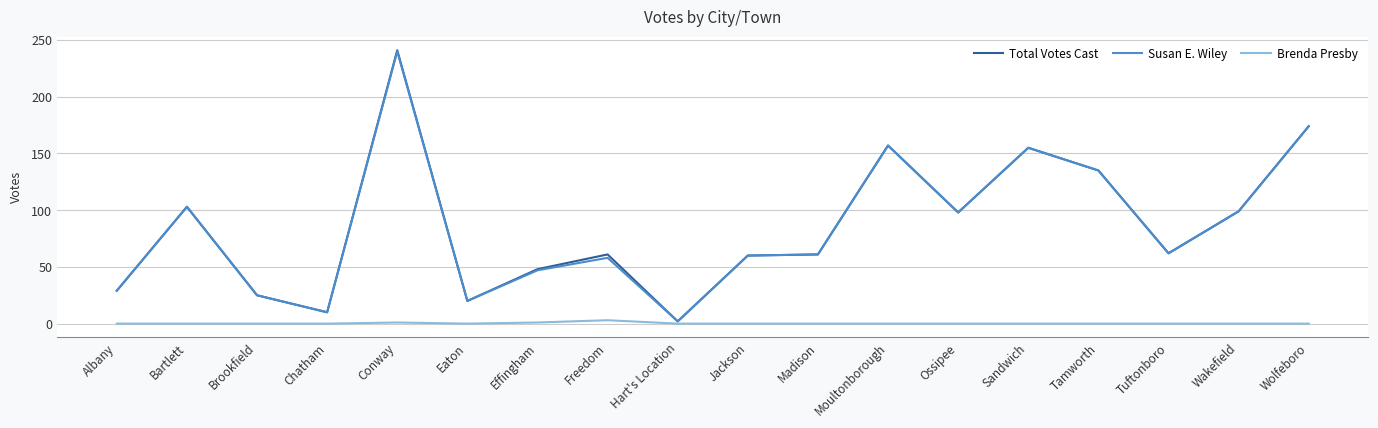

Which series has the widest spread of values?

Total Votes Cast